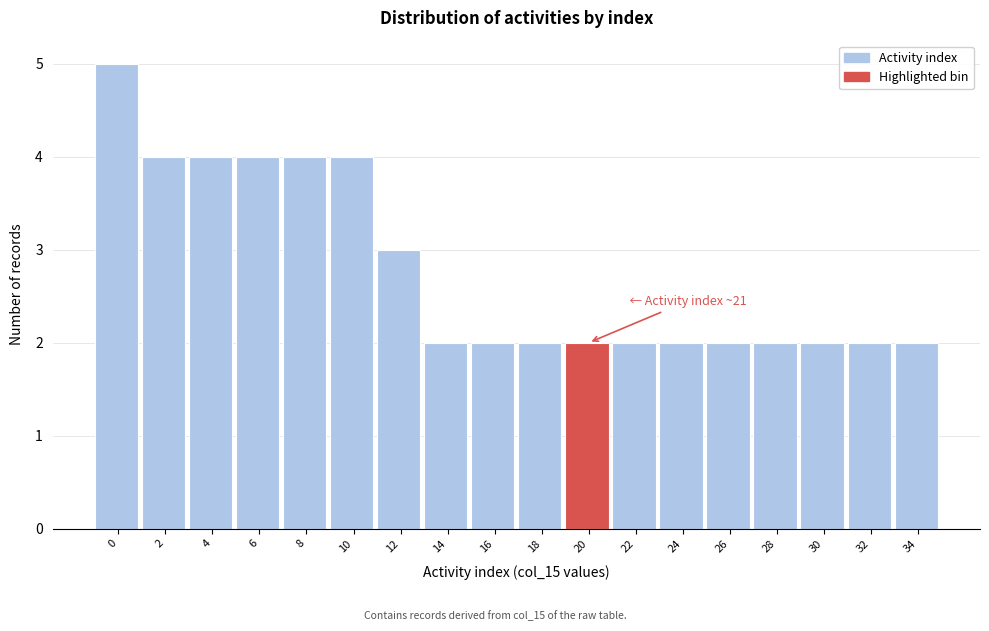

Reading left to right, list all the values displayed in this chart.

0=5	2=4	4=4	6=4	8=4	10=4	12=3	14=2	16=2	18=2	20=2	22=2	24=2	26=2	28=2	30=2	32=2	34=2